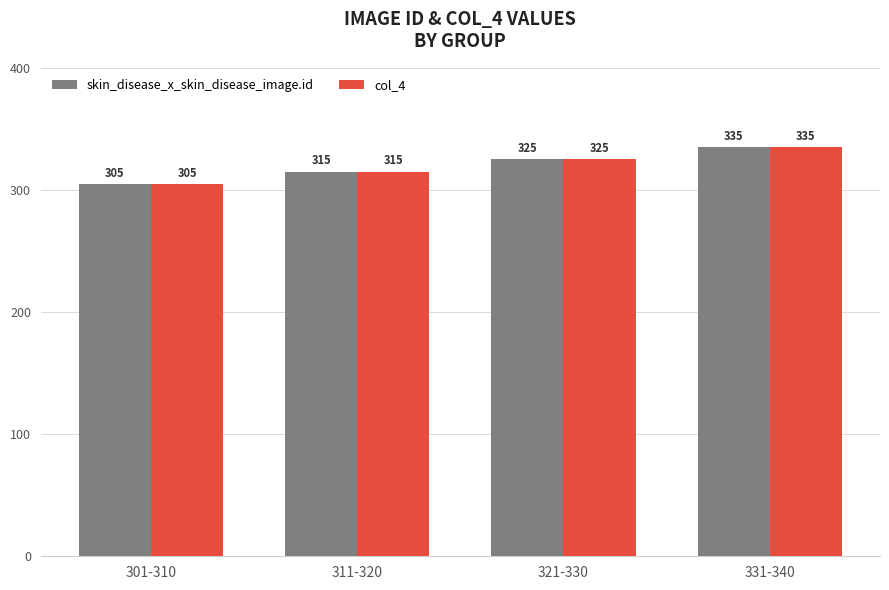

At which label does skin_disease_x_skin_disease_image.id reach its minimum?

301-310